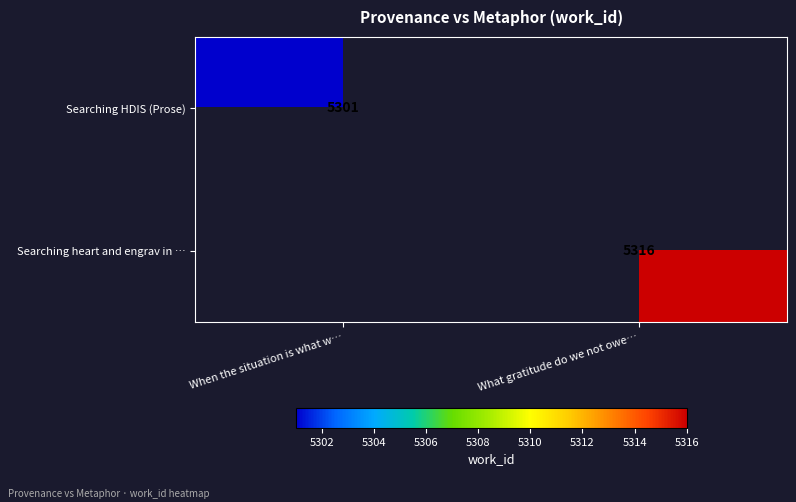

The value of Searching heart and engrav in … at What gratitude do we not owe… is 8446. True or false?

False